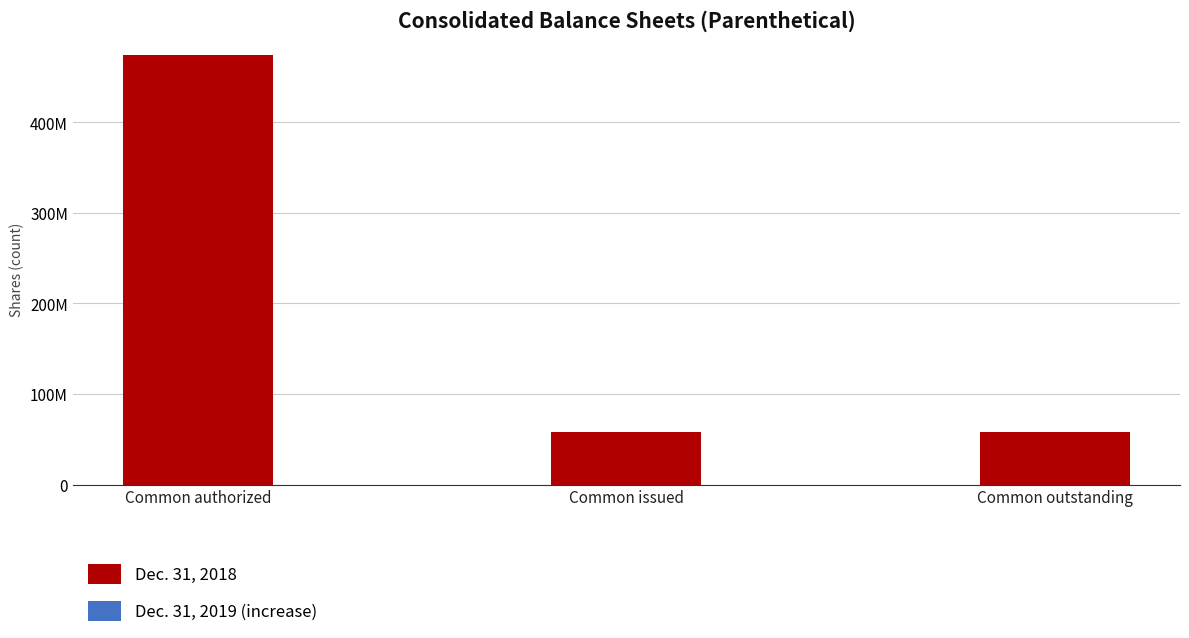

Are the bars horizontal?

No